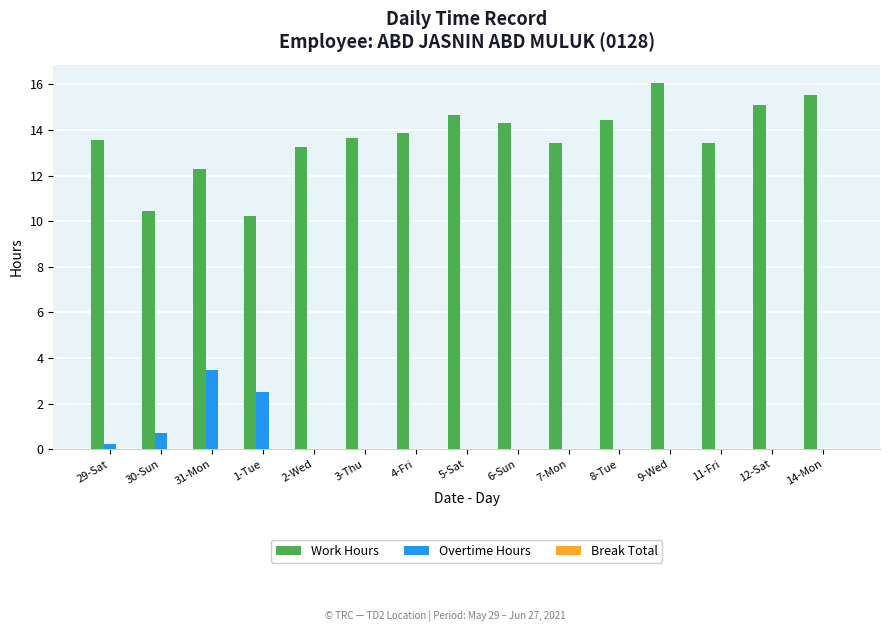

Which series changed the most between 7-Mon and 12-Sat?

Work Hours